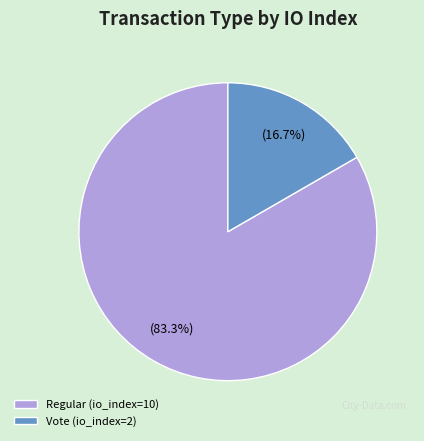

Which has a higher value, Regular (io_index=10) or Vote (io_index=2)?

Regular (io_index=10)